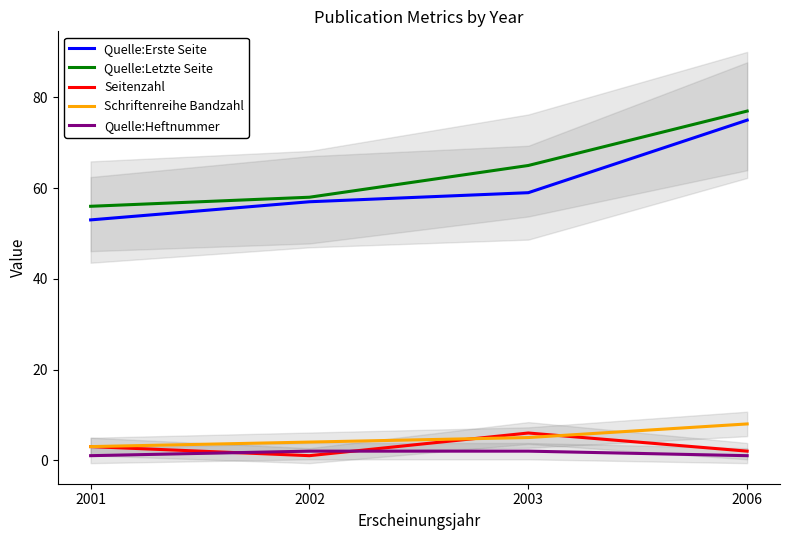

True or false: Quelle:Erste Seite and Quelle:Heftnummer cross at least once.

False